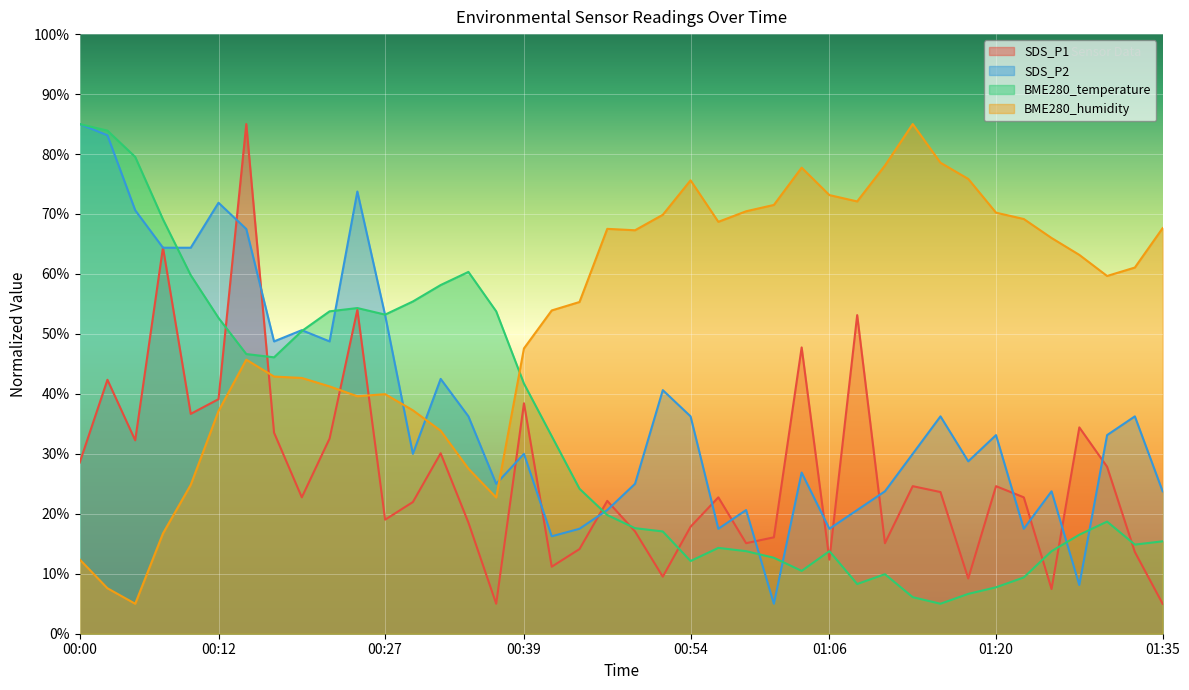

What is the minimum value shown in the chart?

5.0